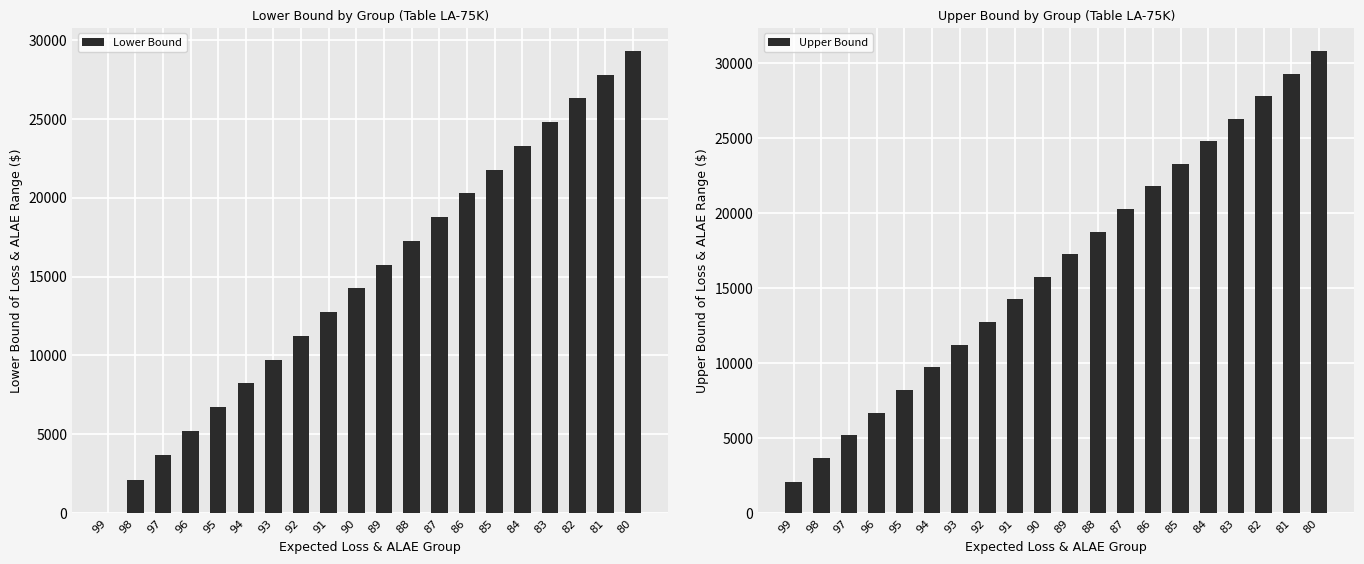

What is the sum of the Lower Bound values at 85 and 90?

36016